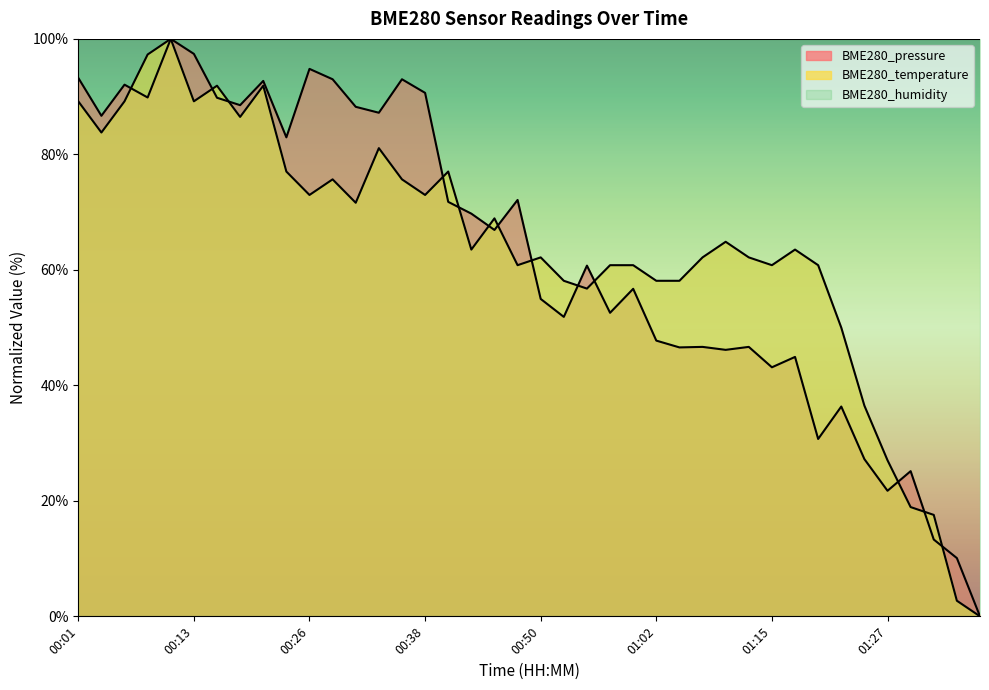

How many intersections are there between BME280_temperature and BME280_pressure?

13